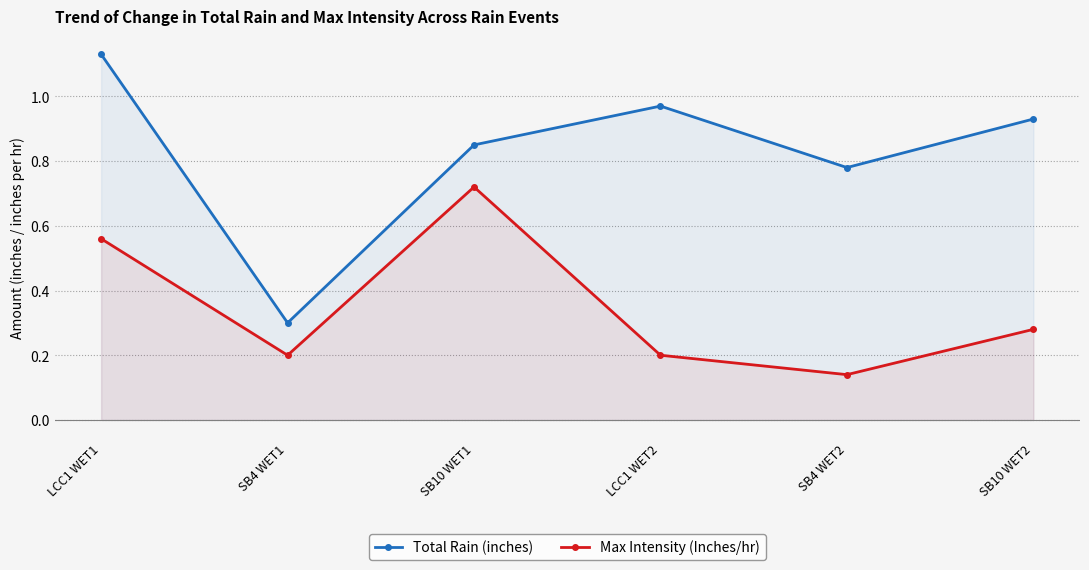

At how many categories does at least one series exceed 0?

6